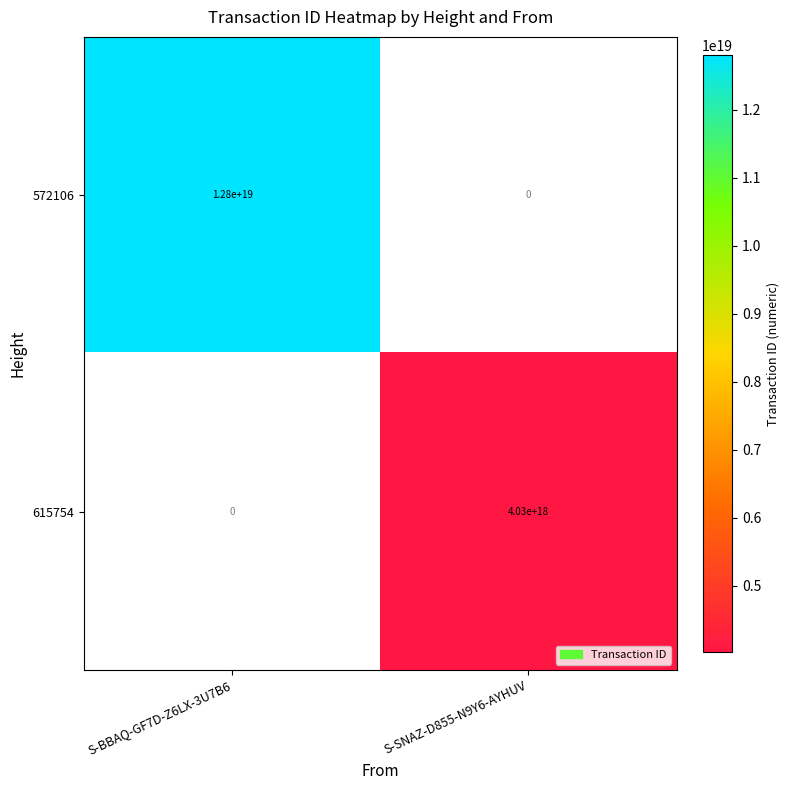

At which category does the chart reach its minimum across all series?

S-SNAZ-D855-N9Y6-AYHUV